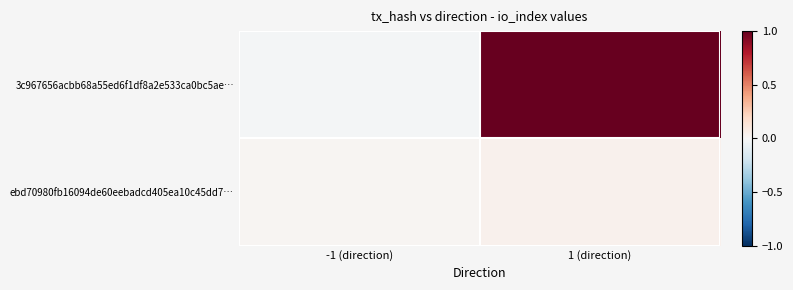

Reading left to right, what are all the values shown in this chart?

3c967656acbb68a55ed6f1df8a2e533ca0bc5ae…: -1 (direction)=-0.0	1 (direction)=1.0
ebd70980fb16094de60eebadcd405ea10c45dd7…: -1 (direction)=0.0	1 (direction)=0.0